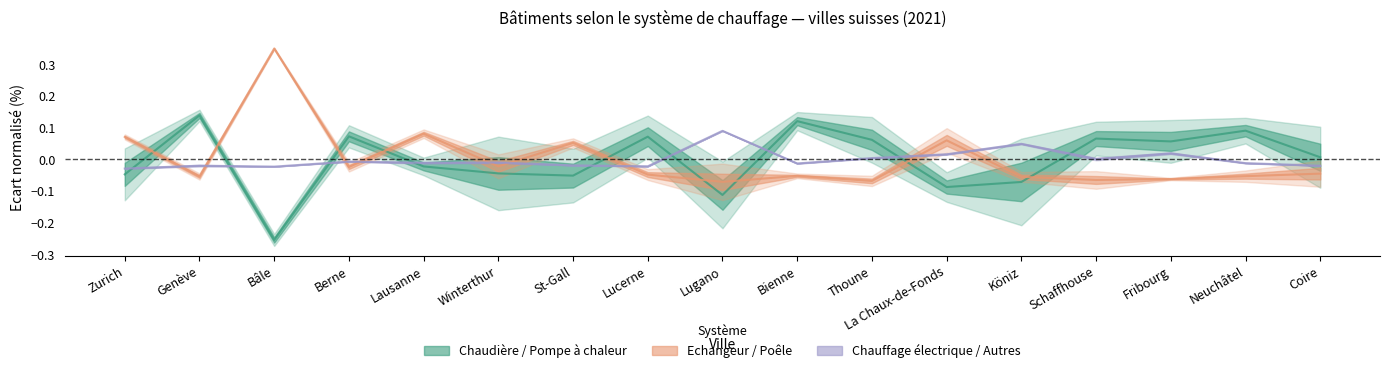

How many positive values does the Chauffage électrique series have?

6